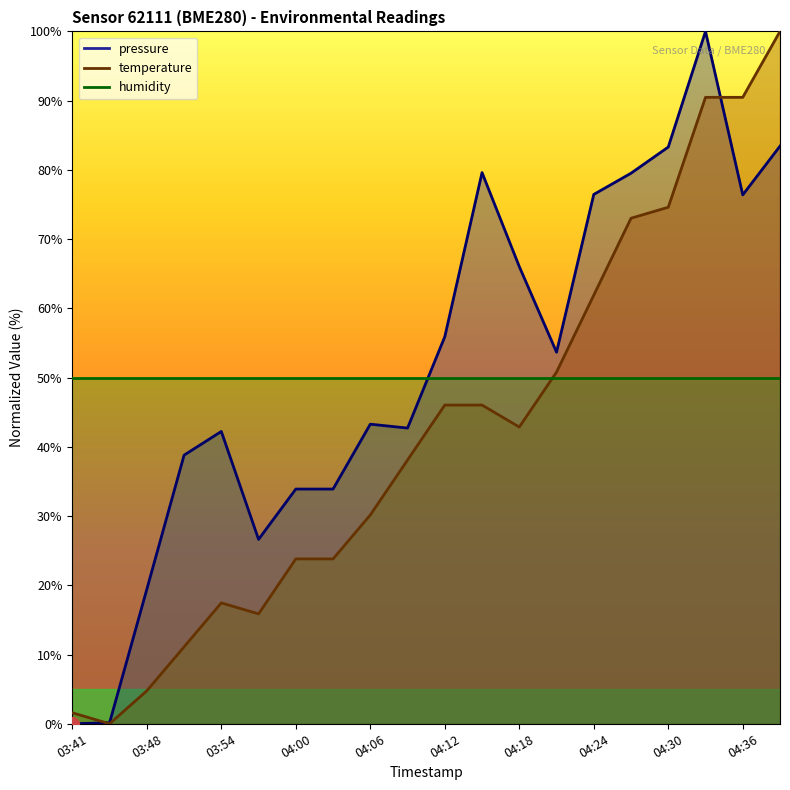

Is it true that temperature equals 100.0 at 04:40?

True